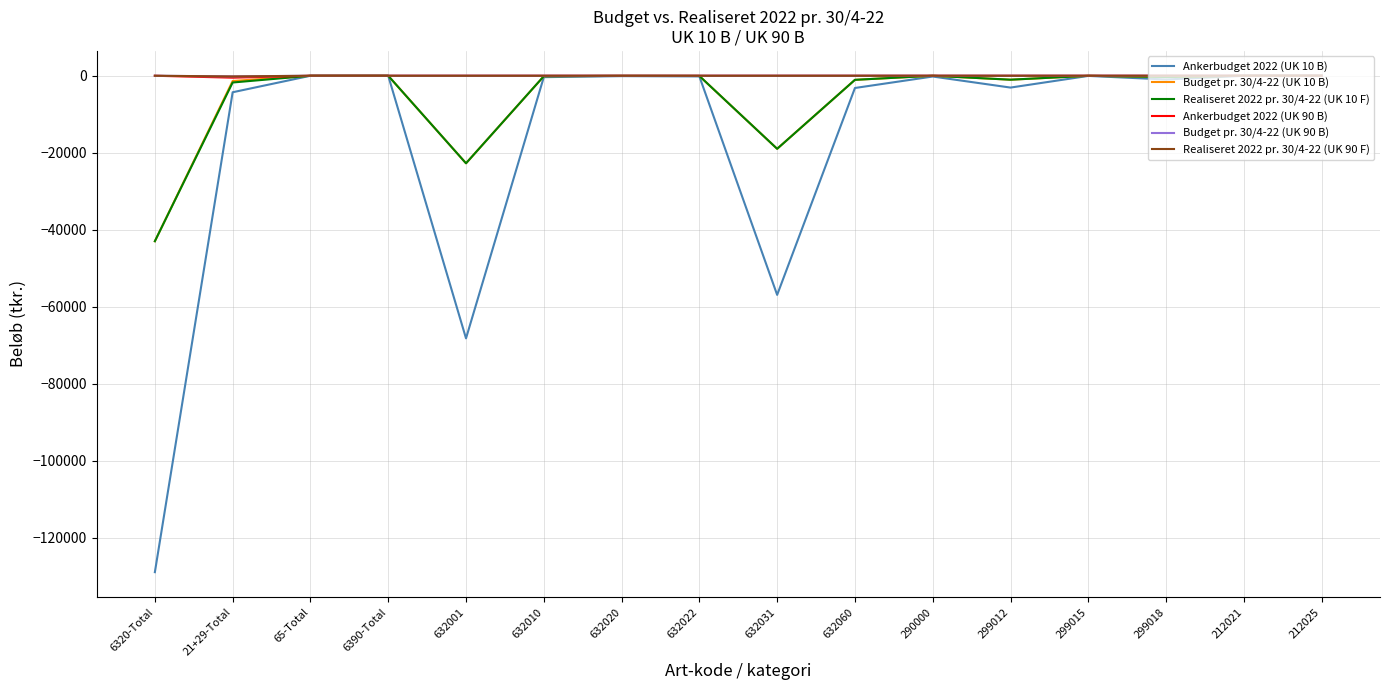

What is the total value across all series at 632031?

-94832.7